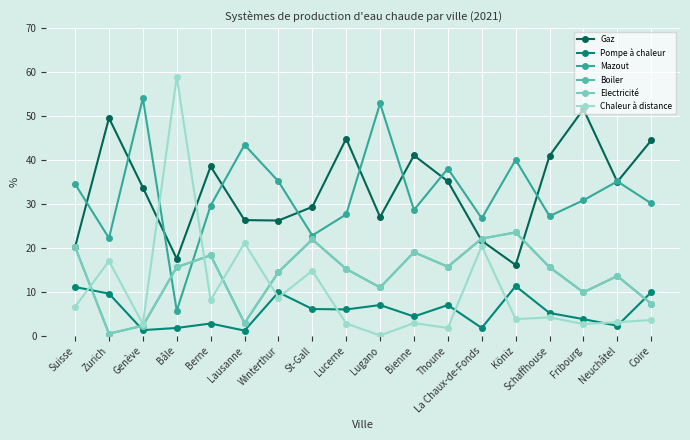

In Mazout, how many points are higher than both neighbors (excluding endpoints)?

6